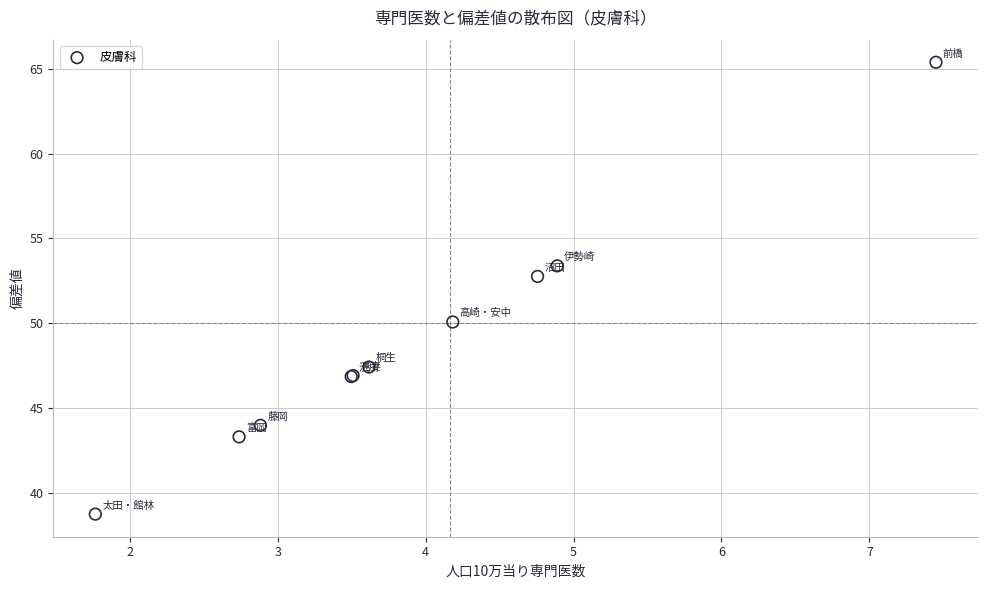

What Y value in the scatter plot is closest to 52?

52.8